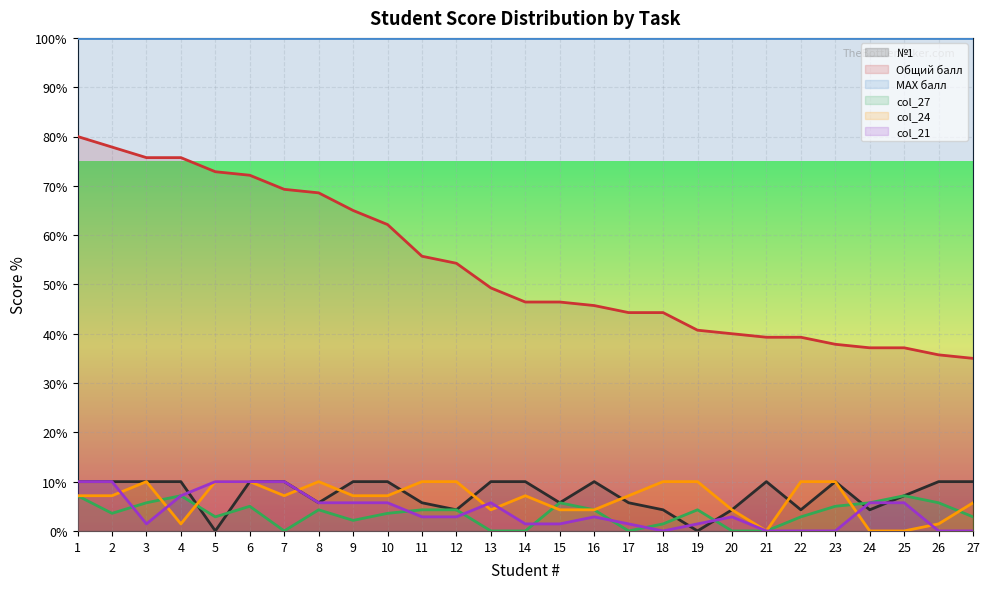

Does the chart display data point markers on the line(s)?

No